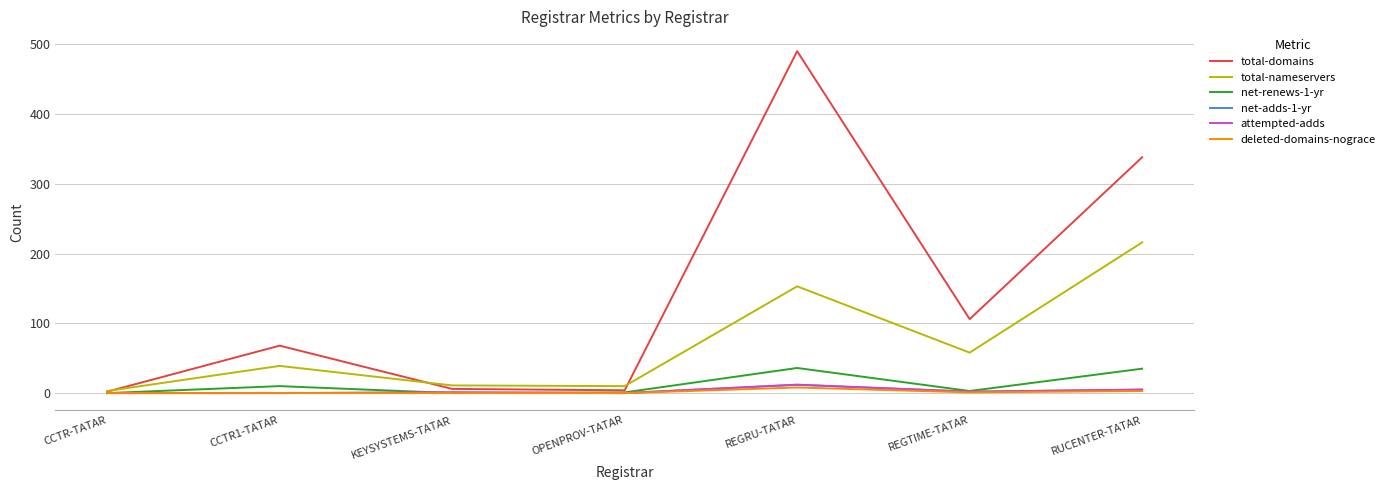

Between REGTIME-TATAR and CCTR-TATAR, which is larger?

REGTIME-TATAR